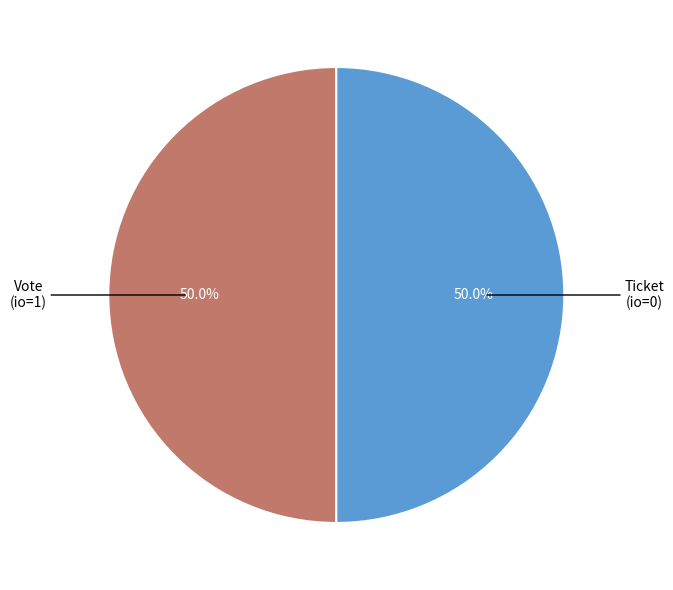

How many segments does this pie chart have?

2